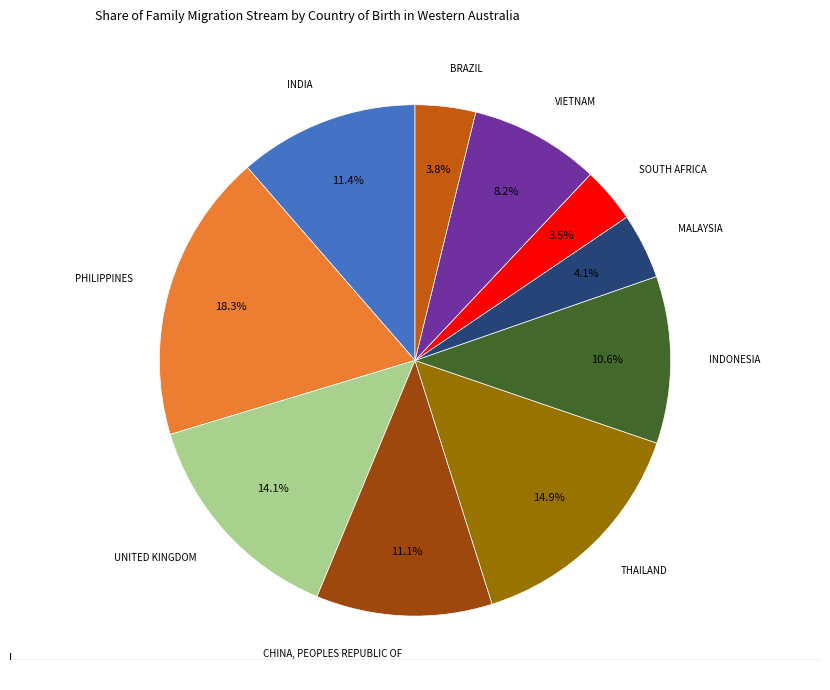

Does any single category account for the majority?

No